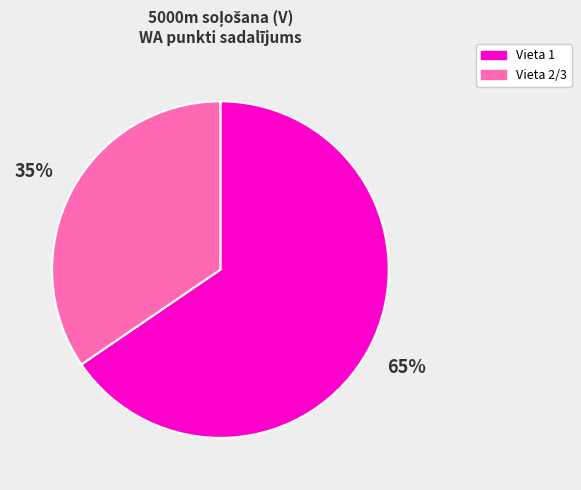

To the nearest percent, what is the average slice percentage?

50%